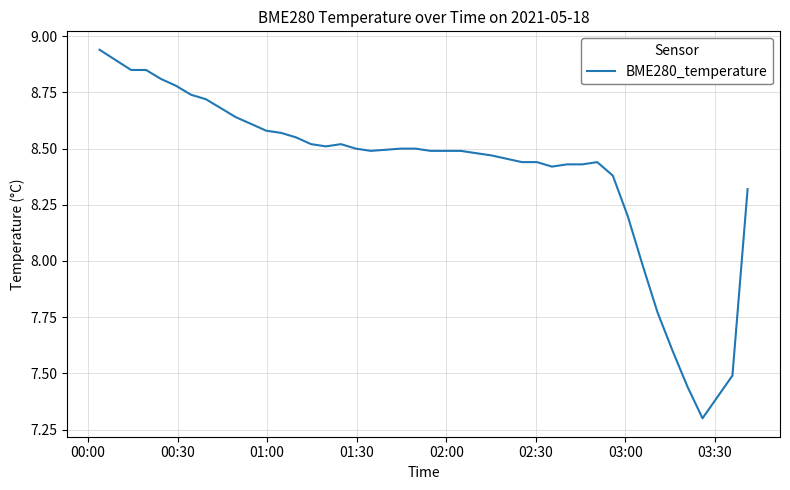

What is the difference between the maximum and minimum values?

1.6